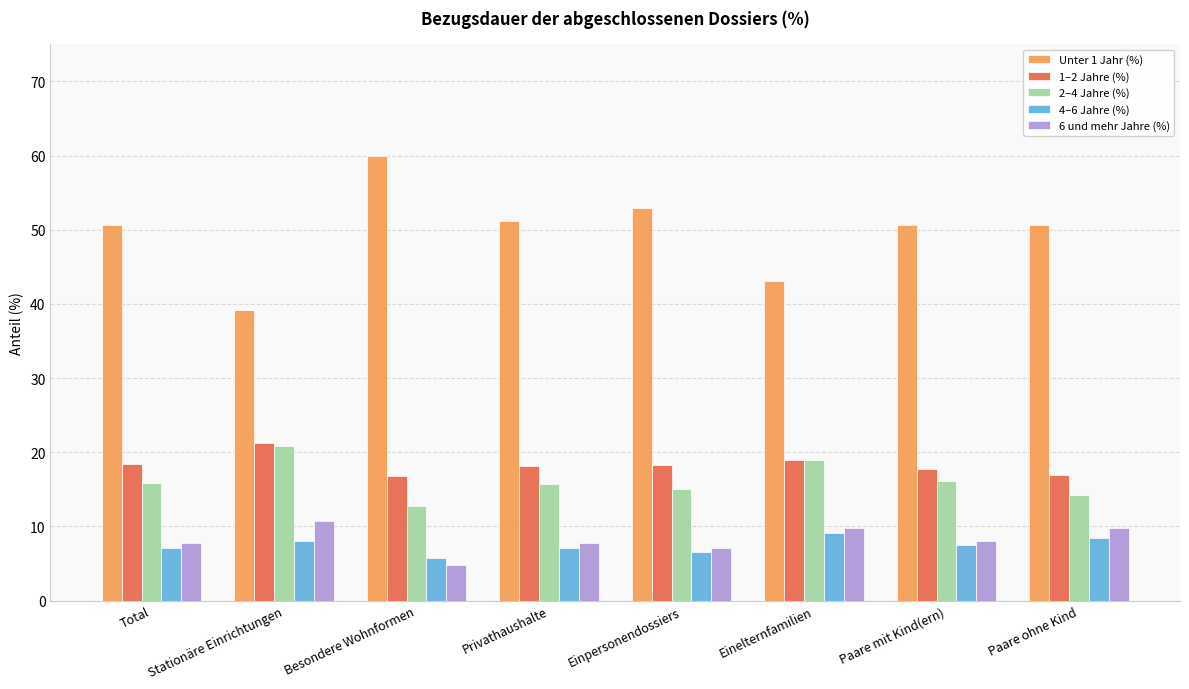

Are the bars grouped side by side (vs. stacked)?

Yes